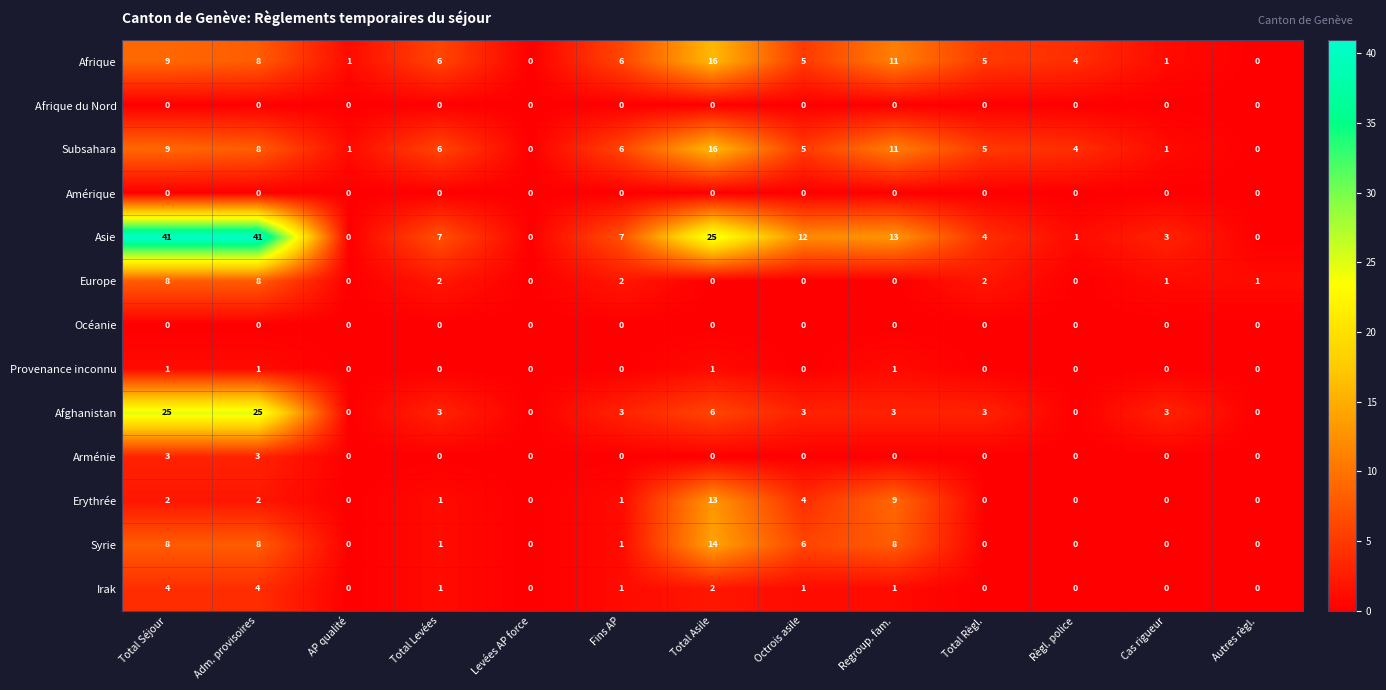

Which series changed the most between Adm. provisoires and Levées AP force?

Asie